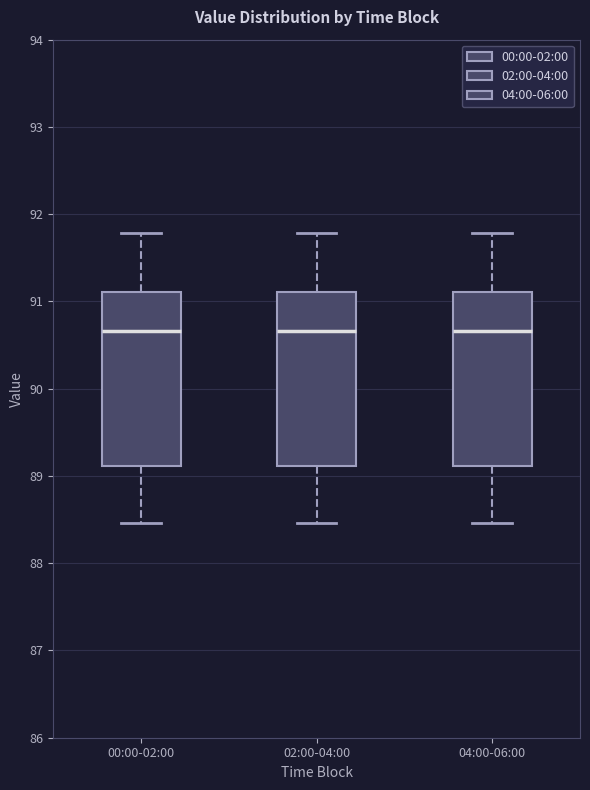

Where does the upper whisker of the box for 00:00-02:00 end on the y-axis? The values are not printed on the chart, so give them approximately, as read against the axis.

91.8